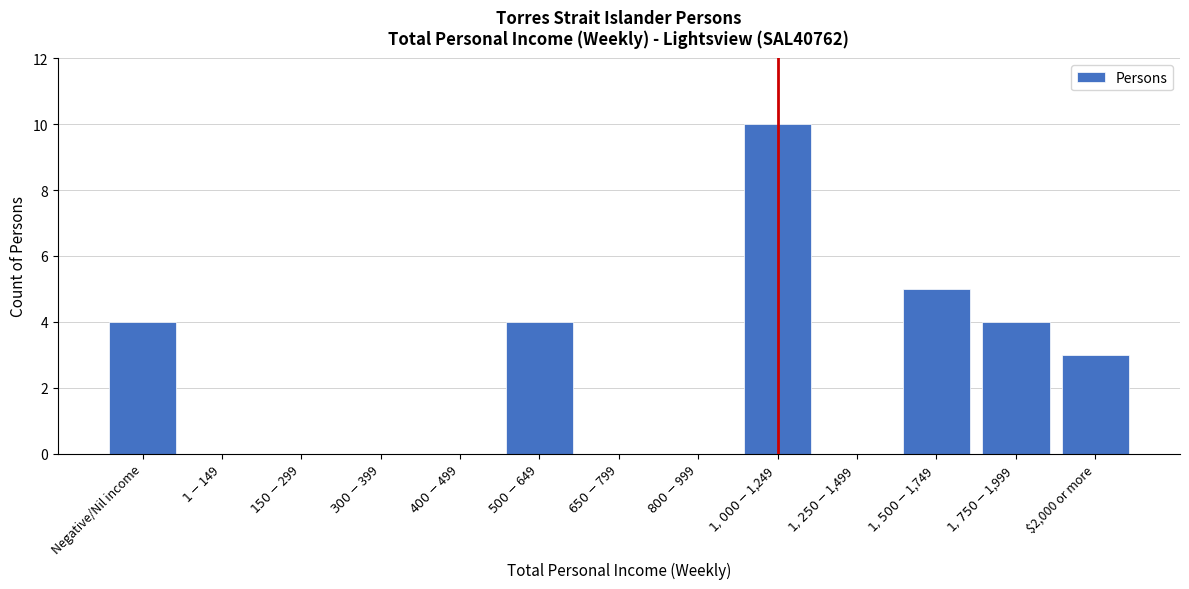

What is the maximum value shown in the chart?

10